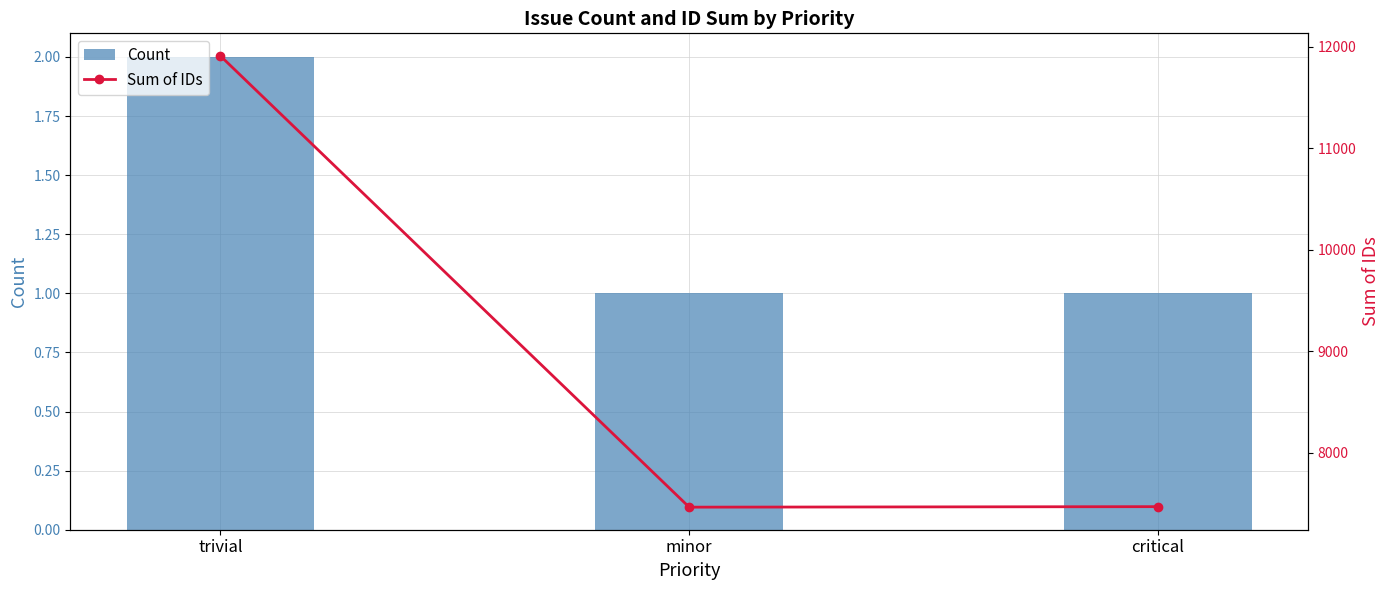

What is the sum of all Count values?

4